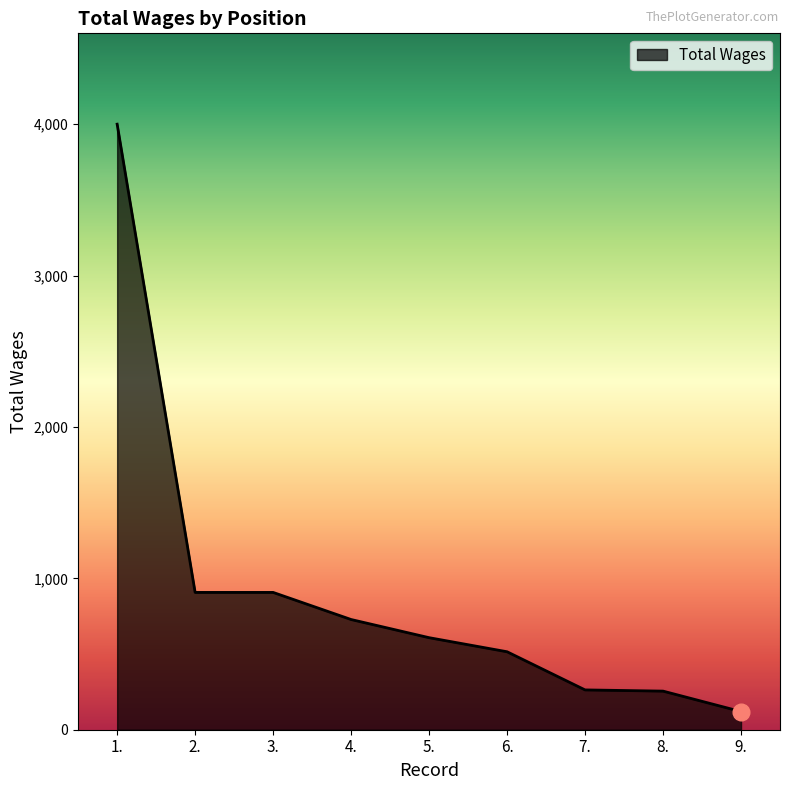

How many lines are shown in the chart?

1